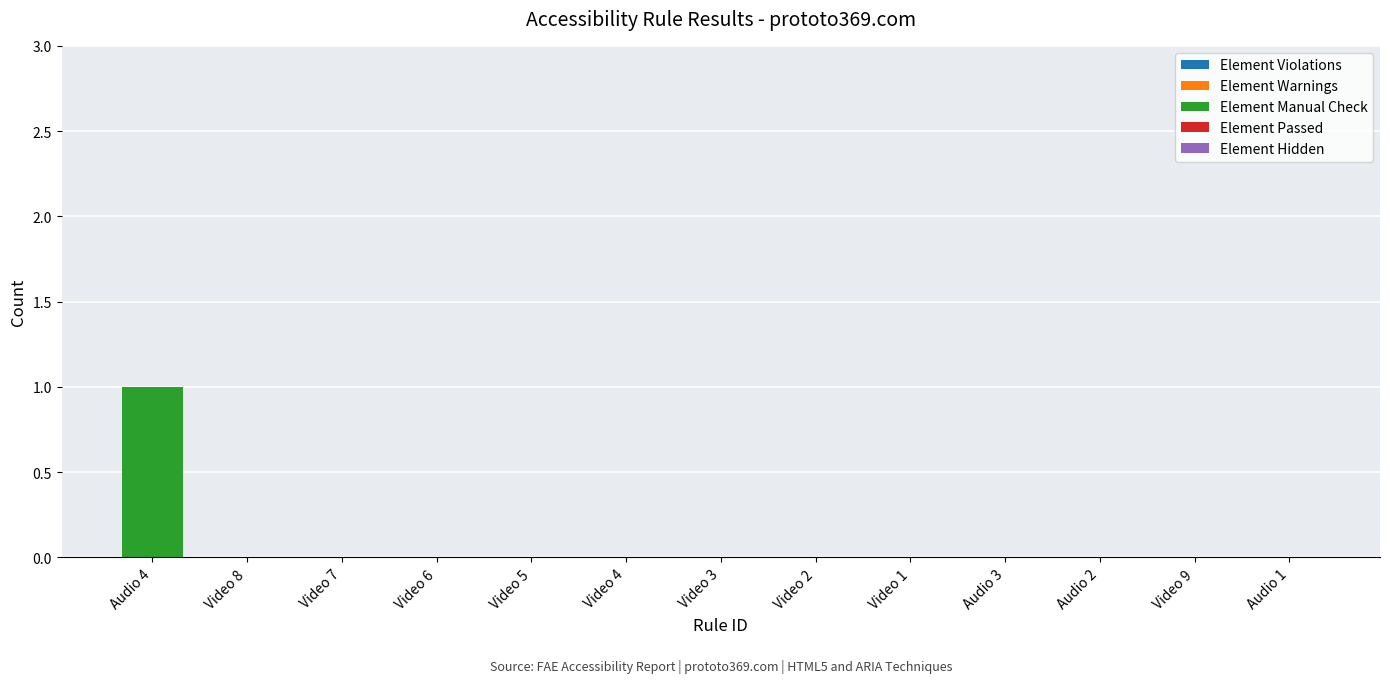

At which category does the chart reach its peak across all series?

Audio 4